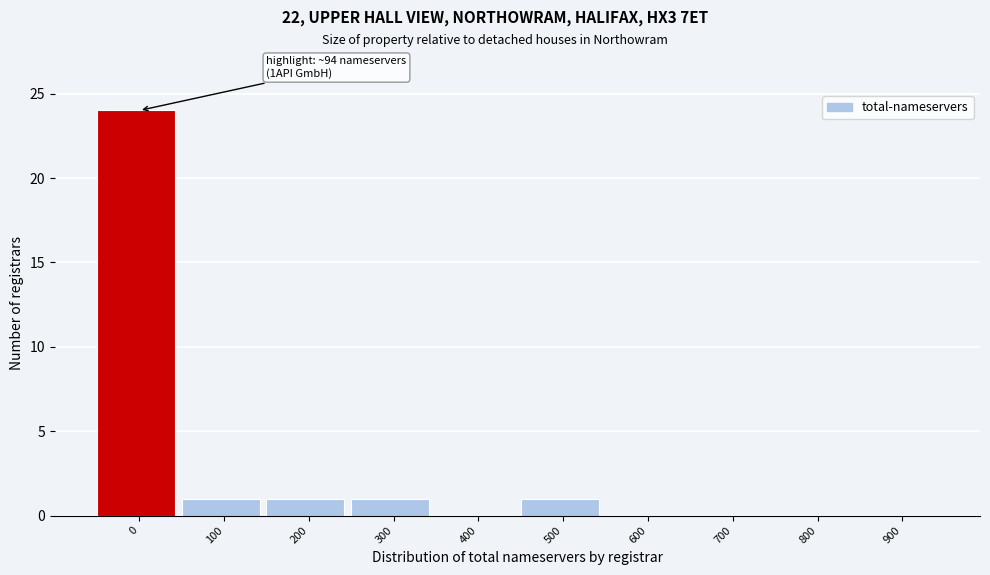

Reading left to right, what are all the values shown in this chart?

0=24	100=1	200=1	300=1	400=0	500=1	600=0	700=0	800=0	900=0